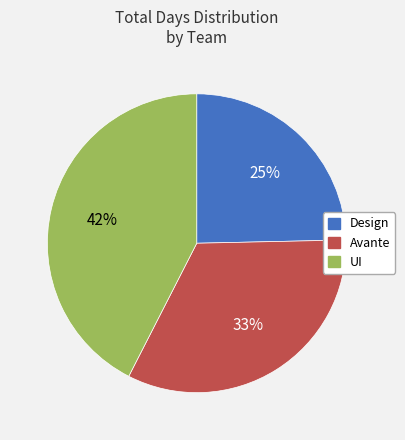

Do Avante and UI together represent more than half of the pie?

Yes